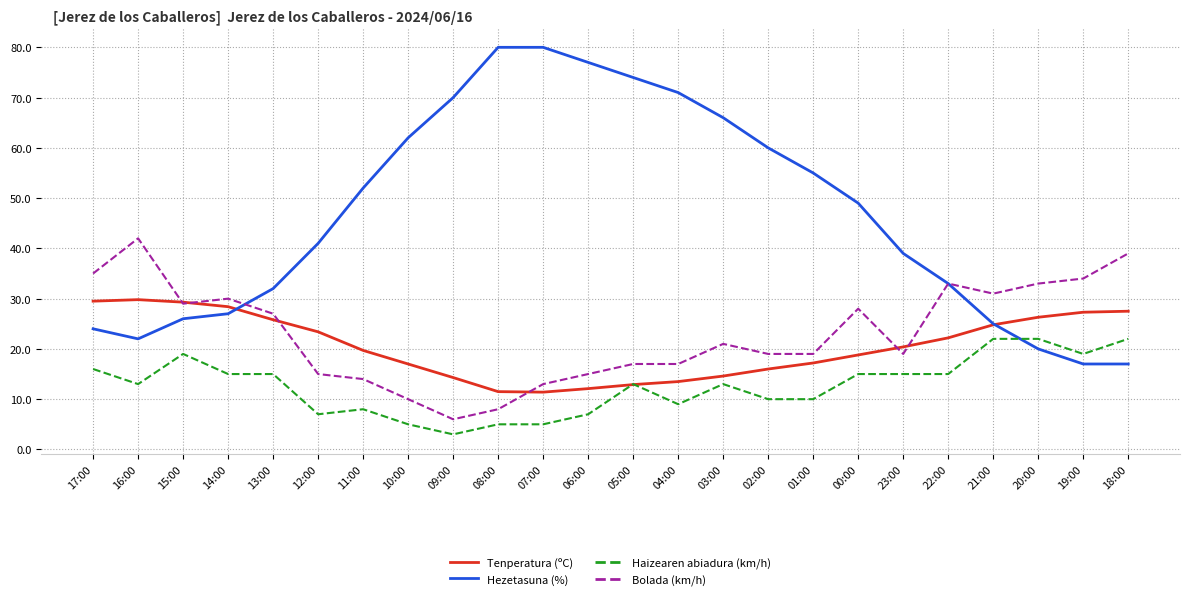

Which series has the largest total across all categories?

Hezetasuna (%)